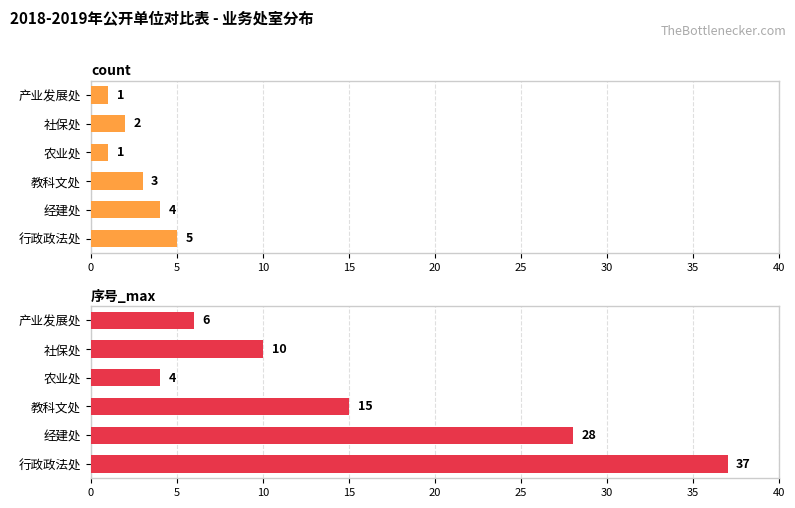

What is the highest value of the 序号_max series?

37